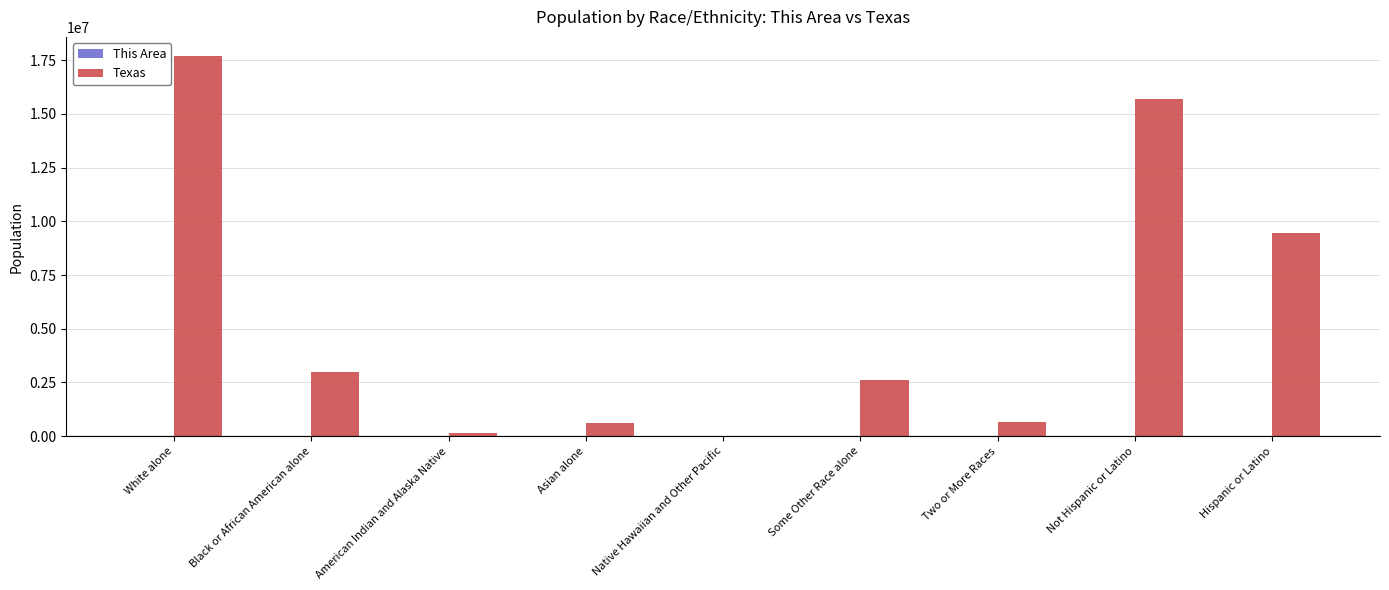

What is the total value across all series at White alone?

17712242